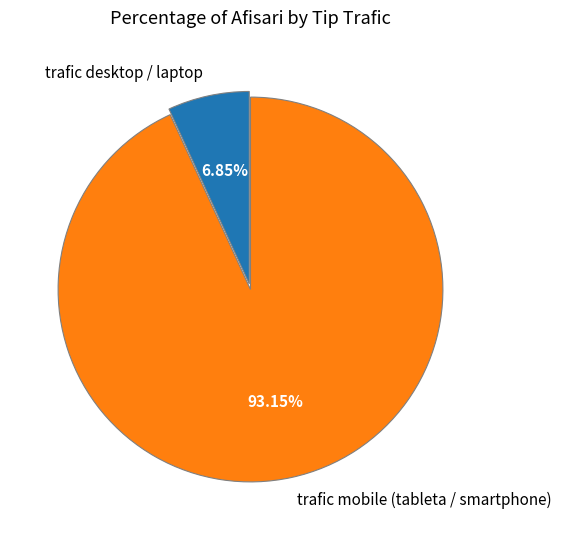

What percentage is the trafic mobile (tableta / smartphone) slice, to the nearest percent?

93%